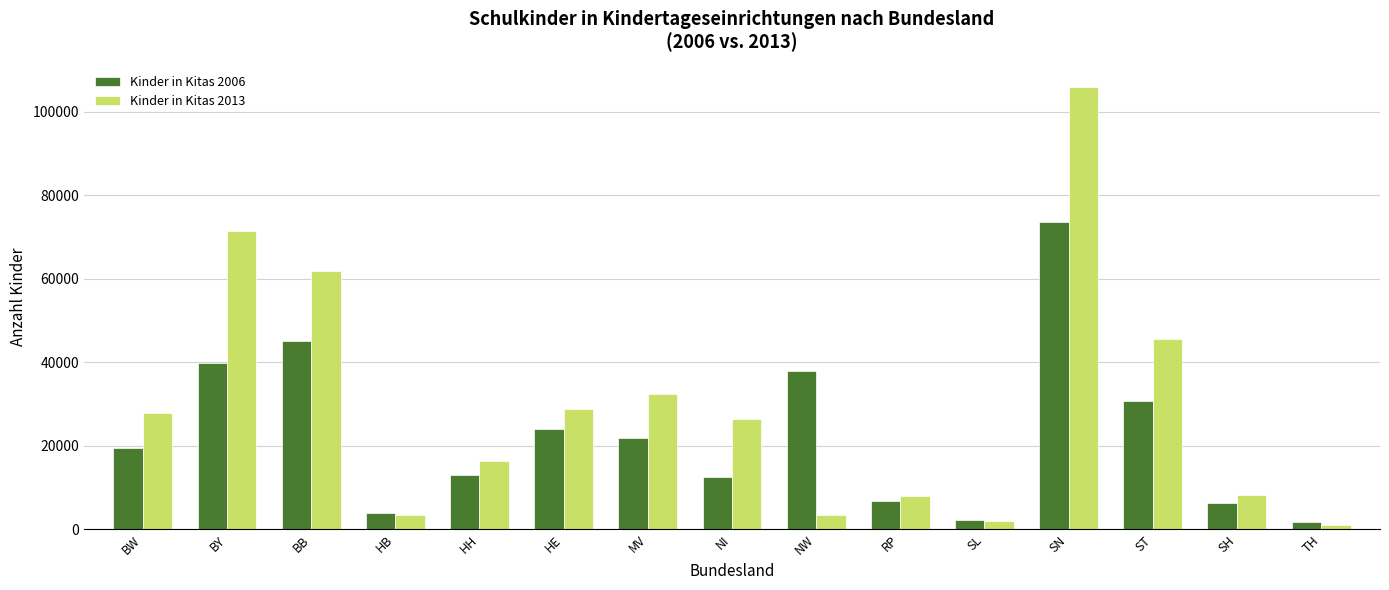

What is the spread (max minus min) of values at HH?

3494